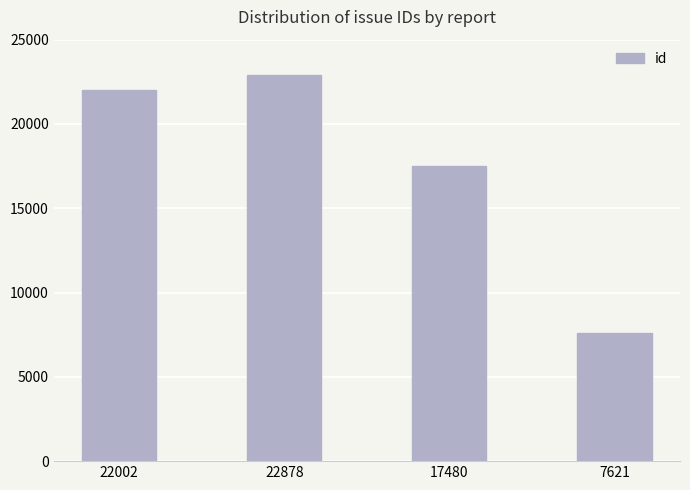

The value at 22002 is 22002. True or false?

True